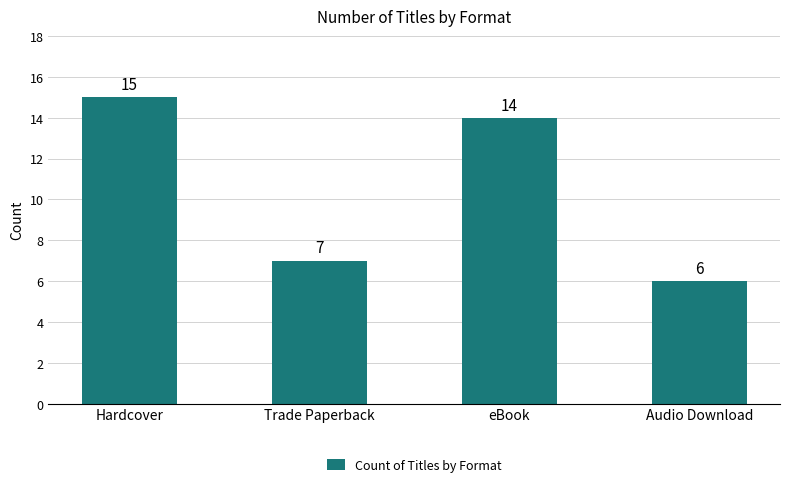

Rank the categories by value from lowest to highest.

Audio Download, Trade Paperback, eBook, Hardcover